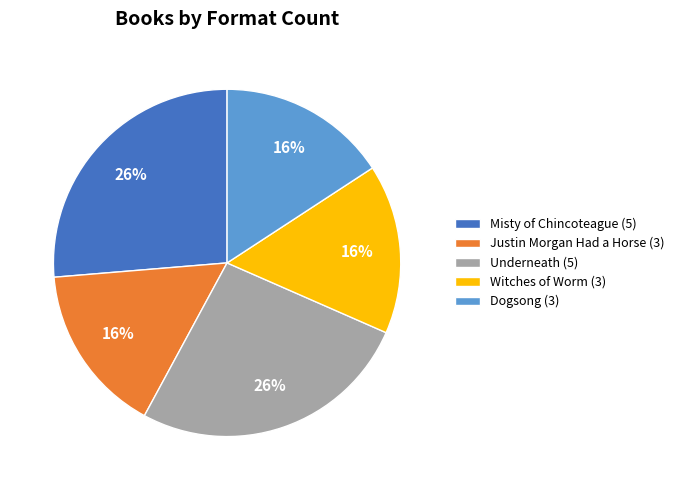

To the nearest percent, what is the combined percentage of Misty of Chincoteague and Witches of Worm?

42%